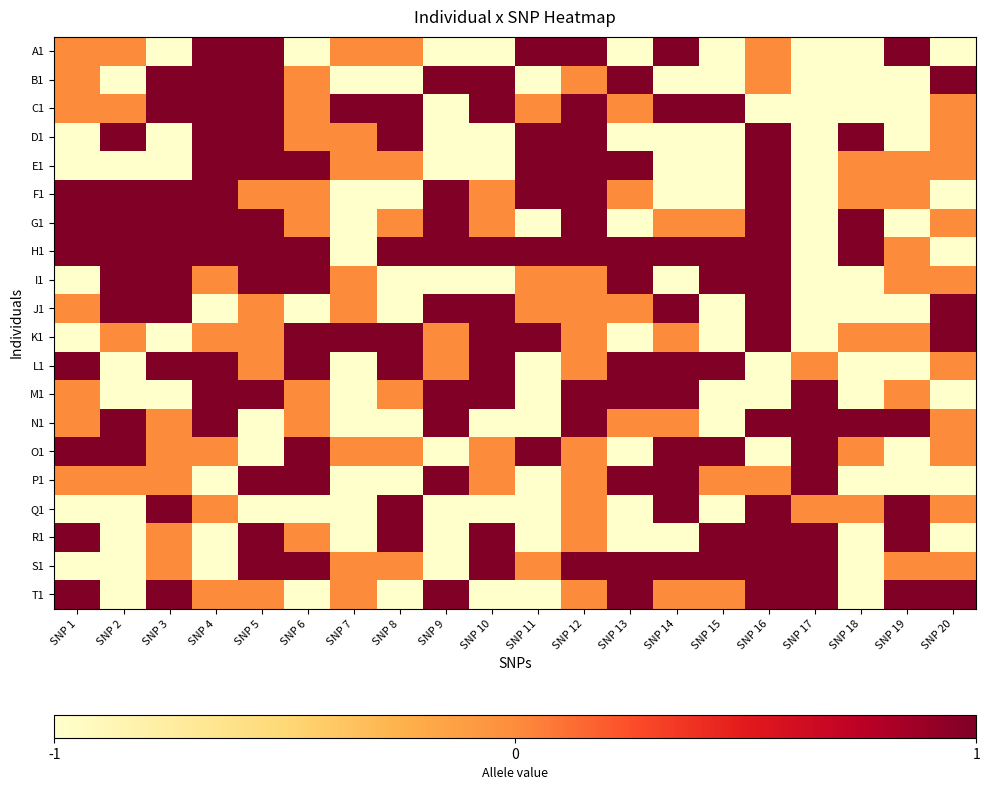

Rank the series by their maximum value, from highest to lowest.

A1, B1, C1, D1, E1, F1, G1, H1, I1, J1, K1, L1, M1, N1, O1, P1, Q1, R1, S1, T1